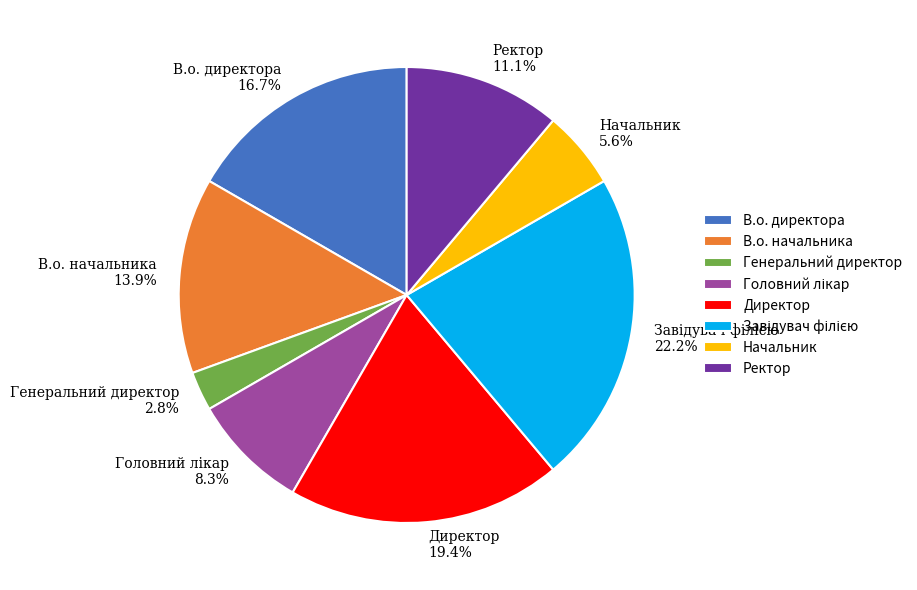

What percentage do Начальник and Ректор together represent?

16.7%